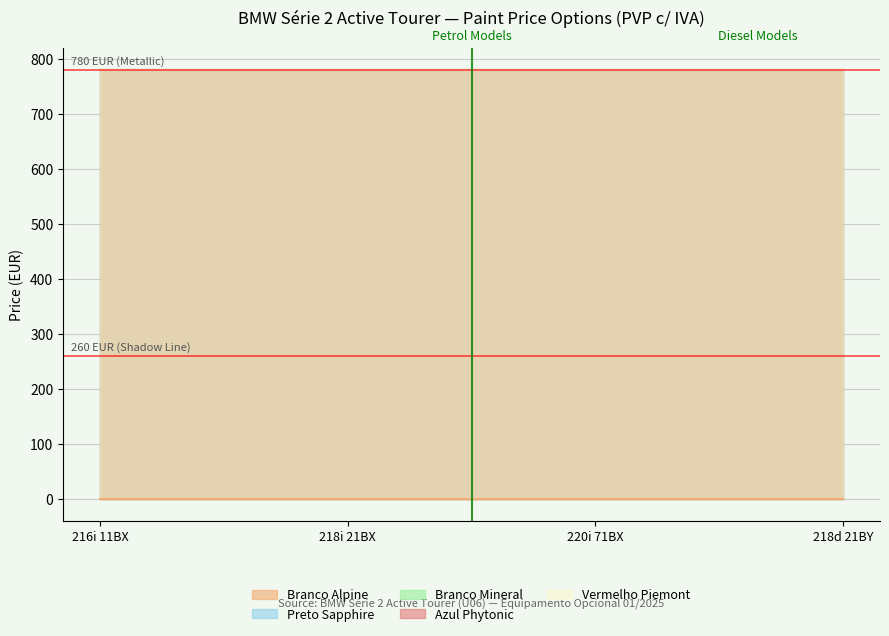

True or false: Azul Phytonic has a value of 1218 at 216i 11BX.

False